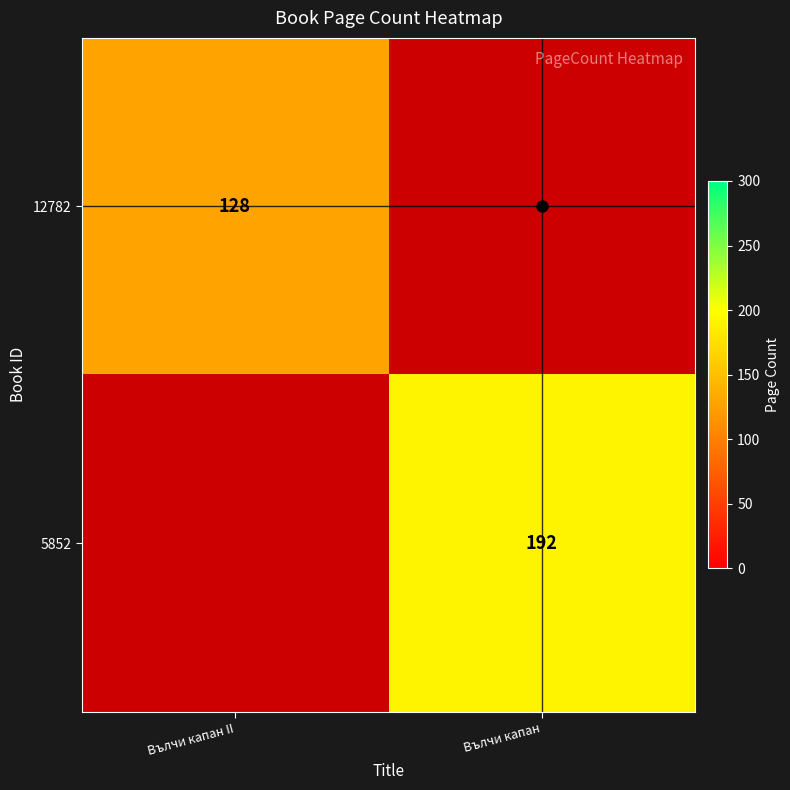

How many series are shown in this chart?

2